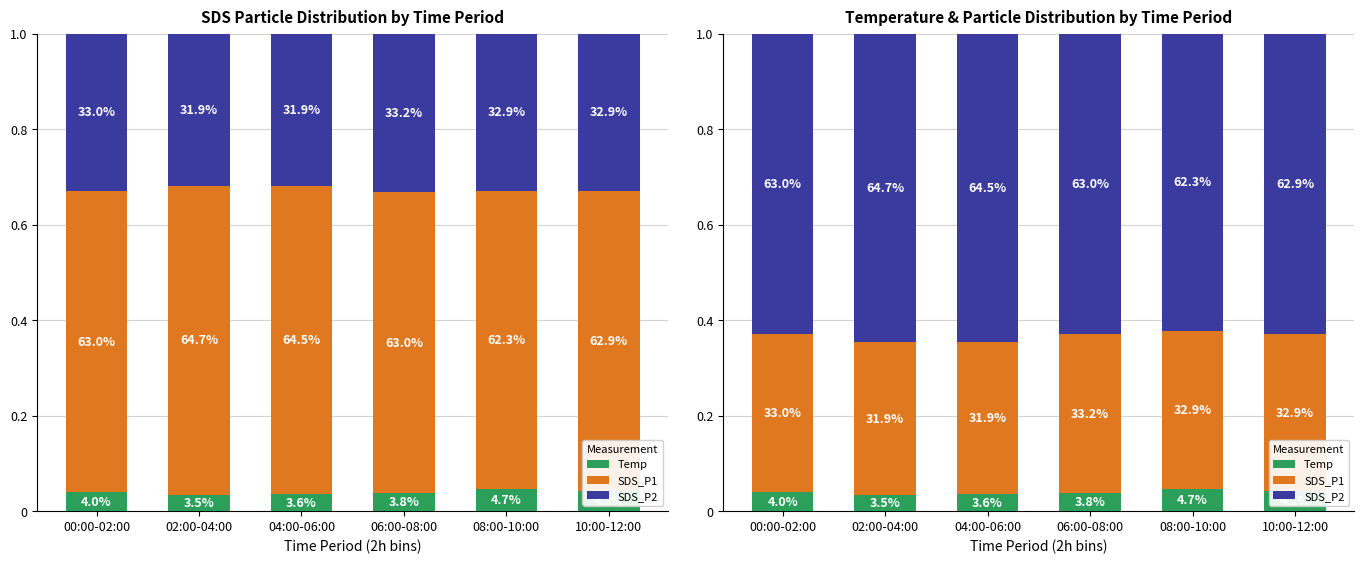

At which category is the sum across all series the highest?

00:00-02:00